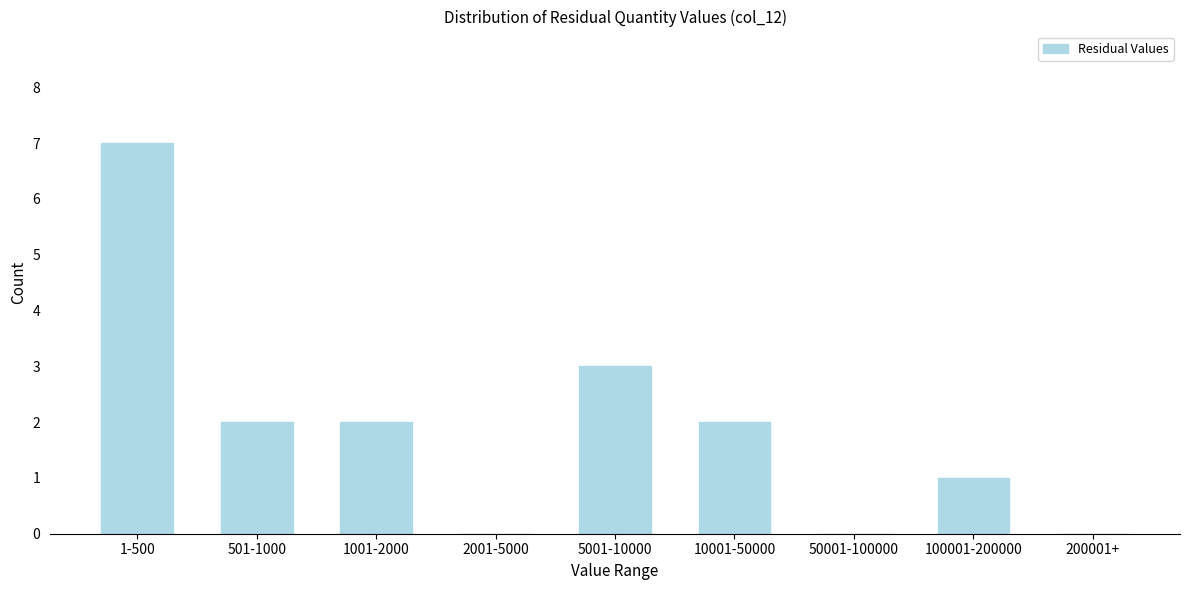

Reading right to left, list all the values displayed in this chart.

200001+=0	100001-200000=1	50001-100000=0	10001-50000=2	5001-10000=3	2001-5000=0	1001-2000=2	501-1000=2	1-500=7